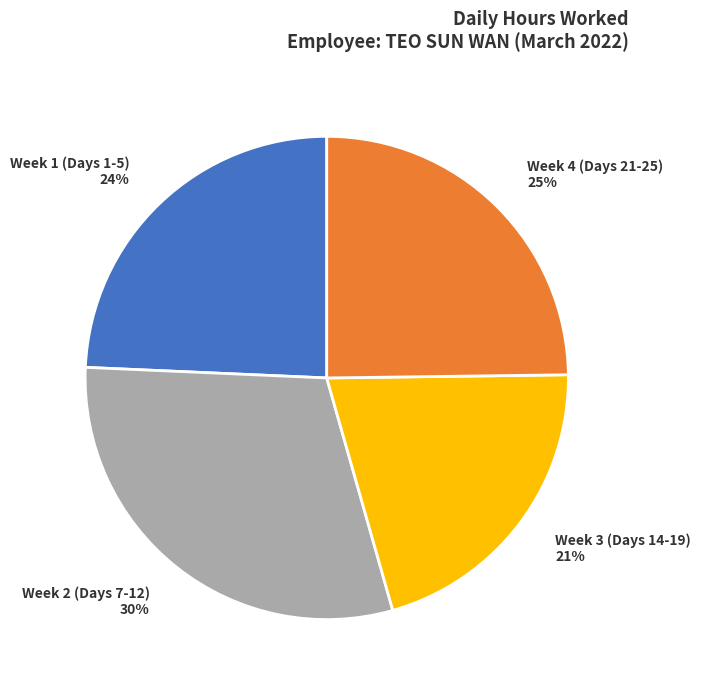

Does any single category account for the majority?

No